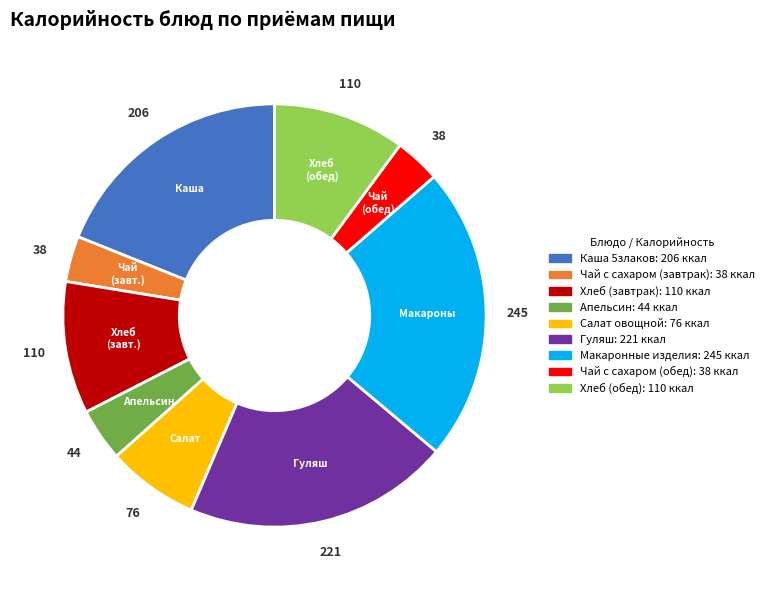

Is Каша 5злаков the majority of the pie?

No